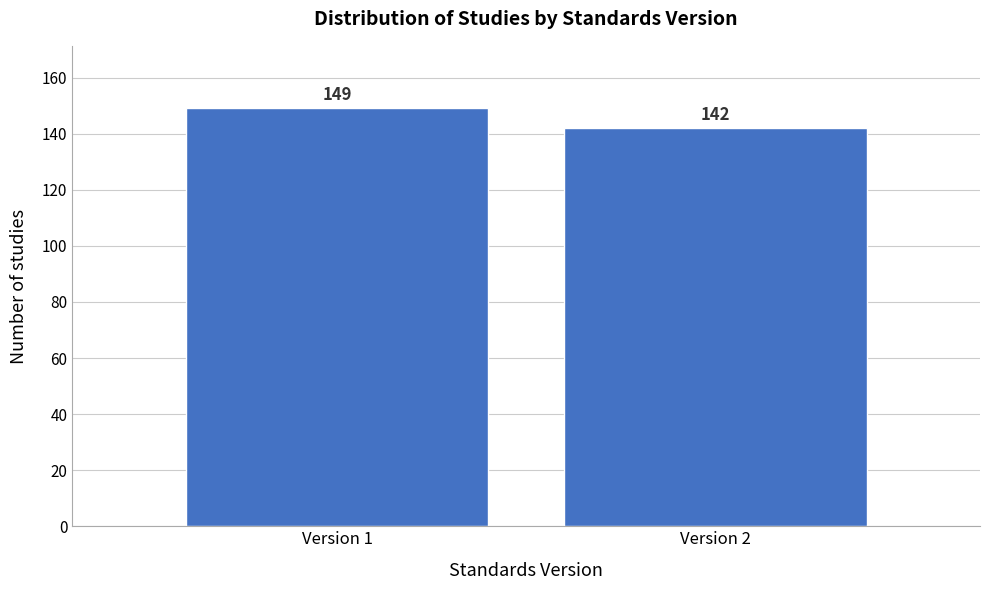

Reading left to right, what are all the values shown in this chart?

Version 1=149	Version 2=142